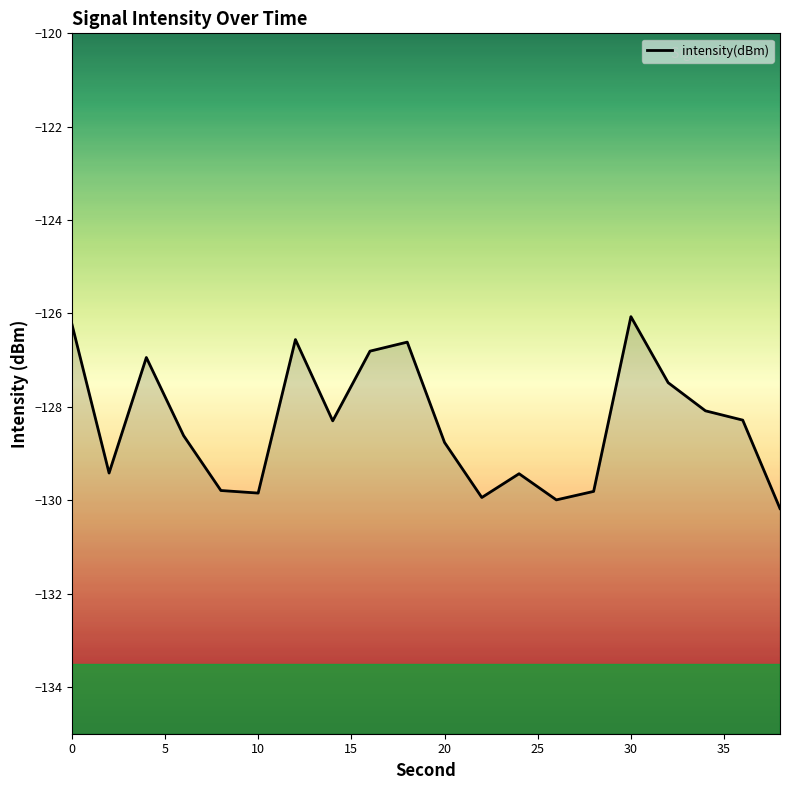

What is the sum of all values?

-2567.1